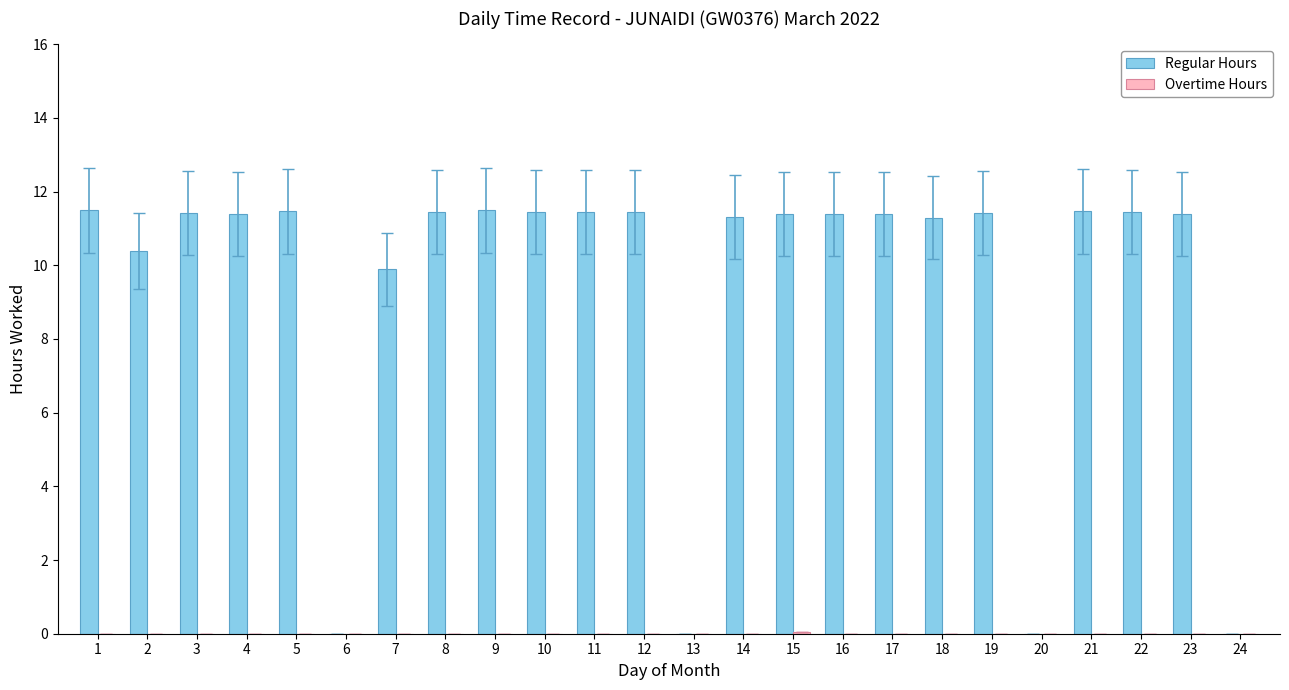

The Regular Hours series shows 0.0 at 24. True or false?

True